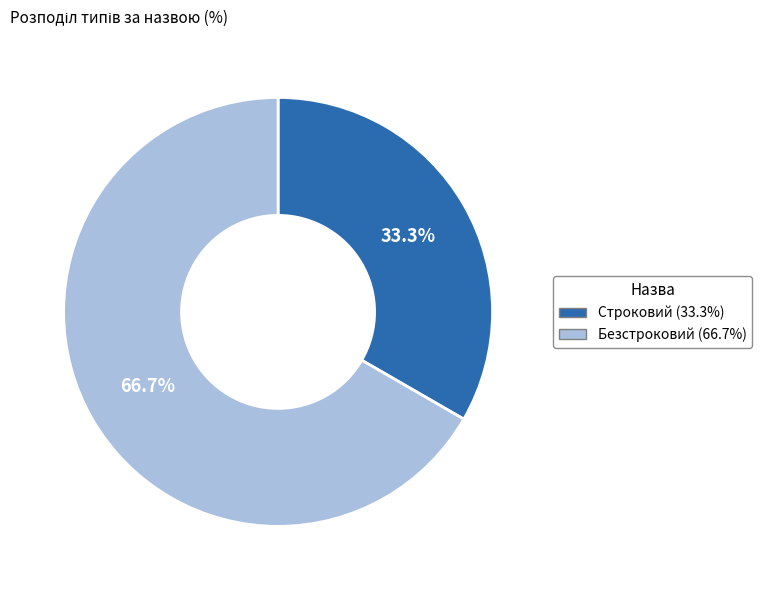

To the nearest percent, what portion does Безстроковий represent?

67%